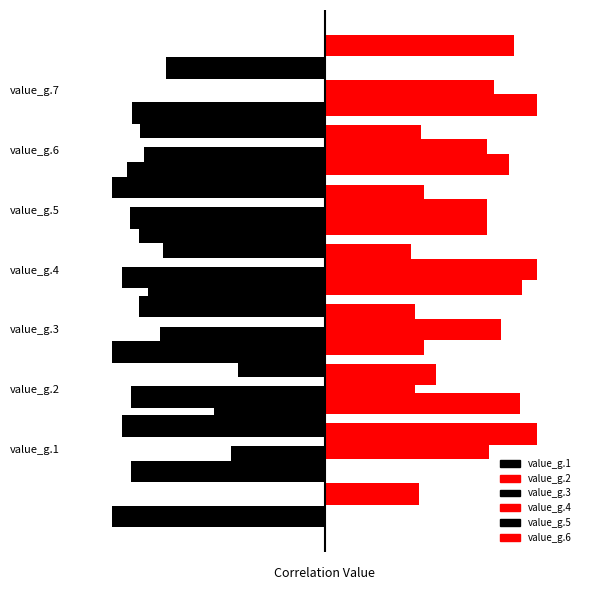

Is it true that value_g.5 equals 0.4 at value_g.2?

True